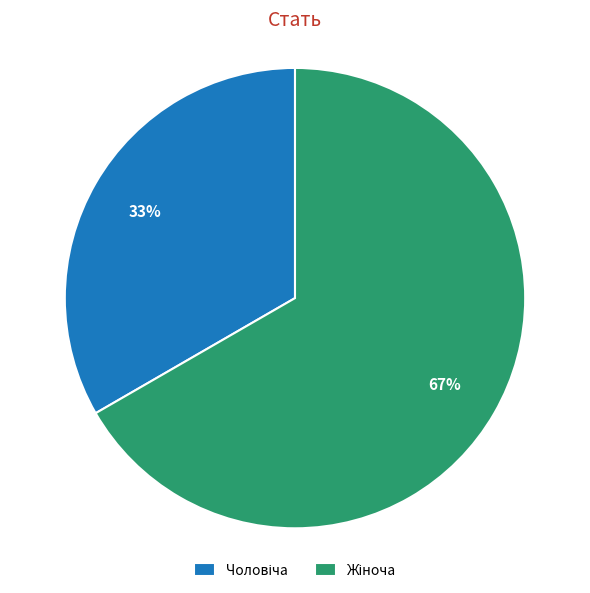

Does any single category account for the majority?

Yes